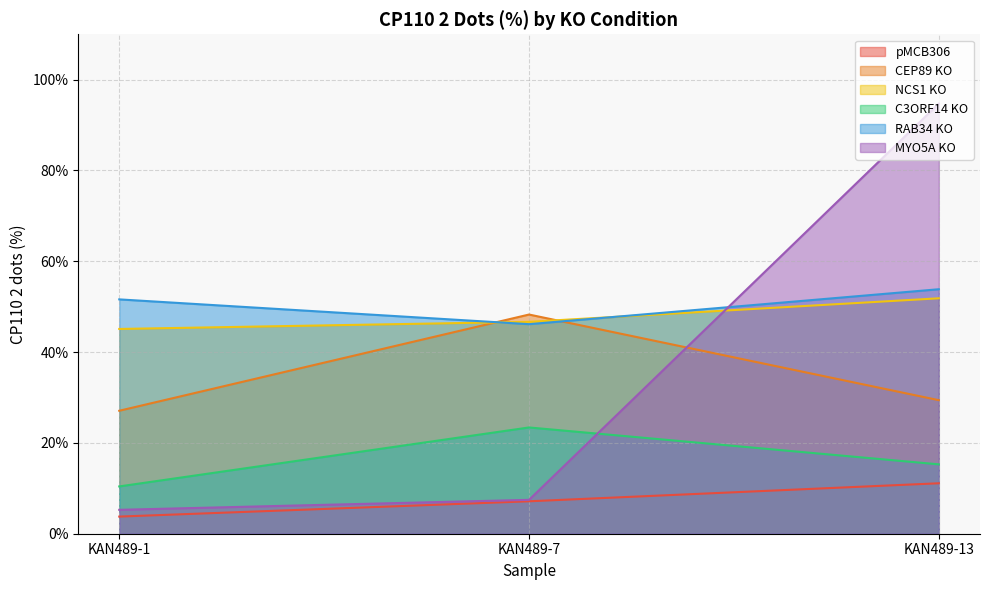

At KAN489-7, list the series in order from largest to smallest.

CEP89 KO, NCS1 KO, RAB34 KO, C3ORF14 KO, MYO5A KO, pMCB306